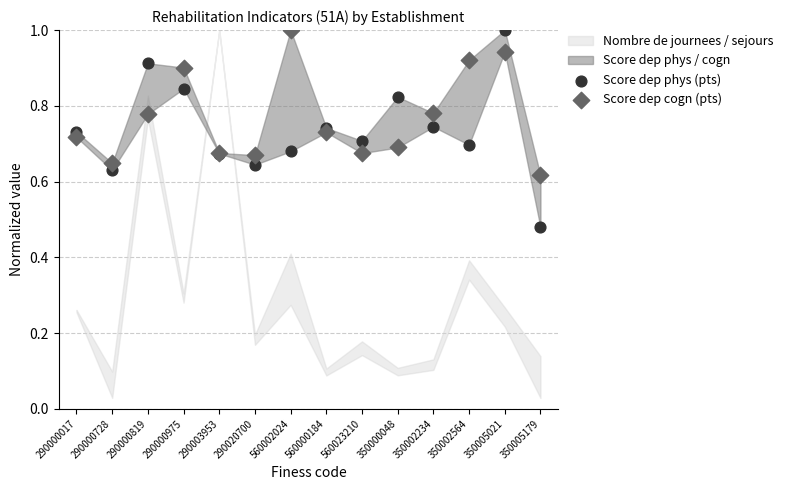

Which series contains the lowest Y value?

Score dep phys (pts)